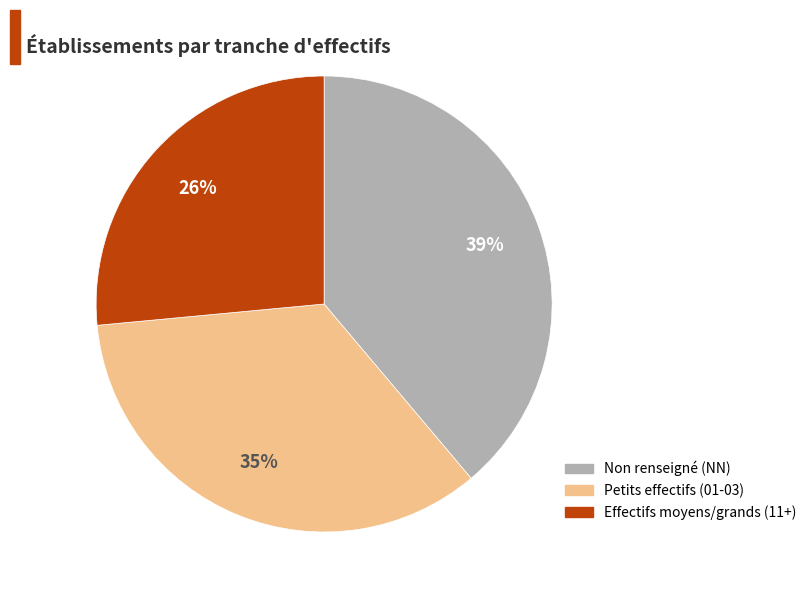

Does any single category account for the majority?

No